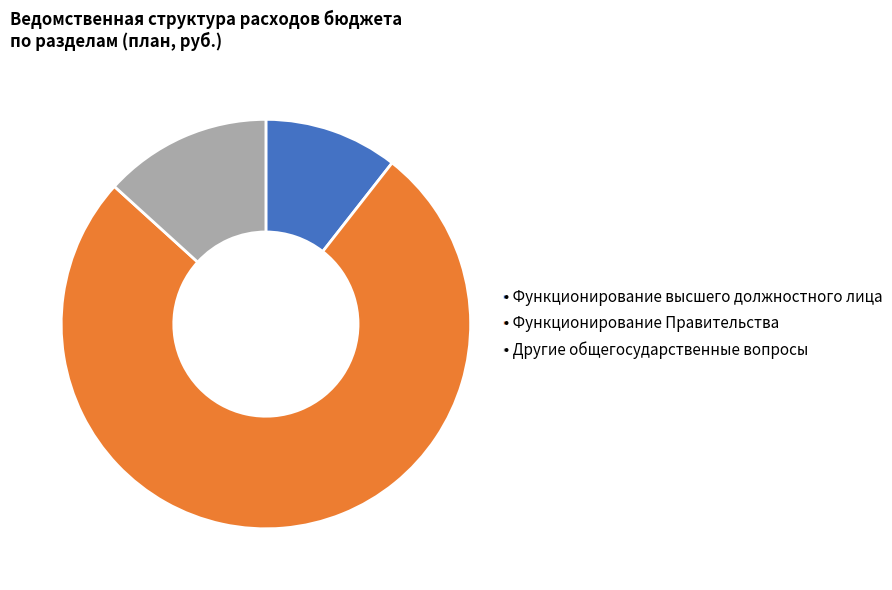

Does any single category account for the majority?

Yes